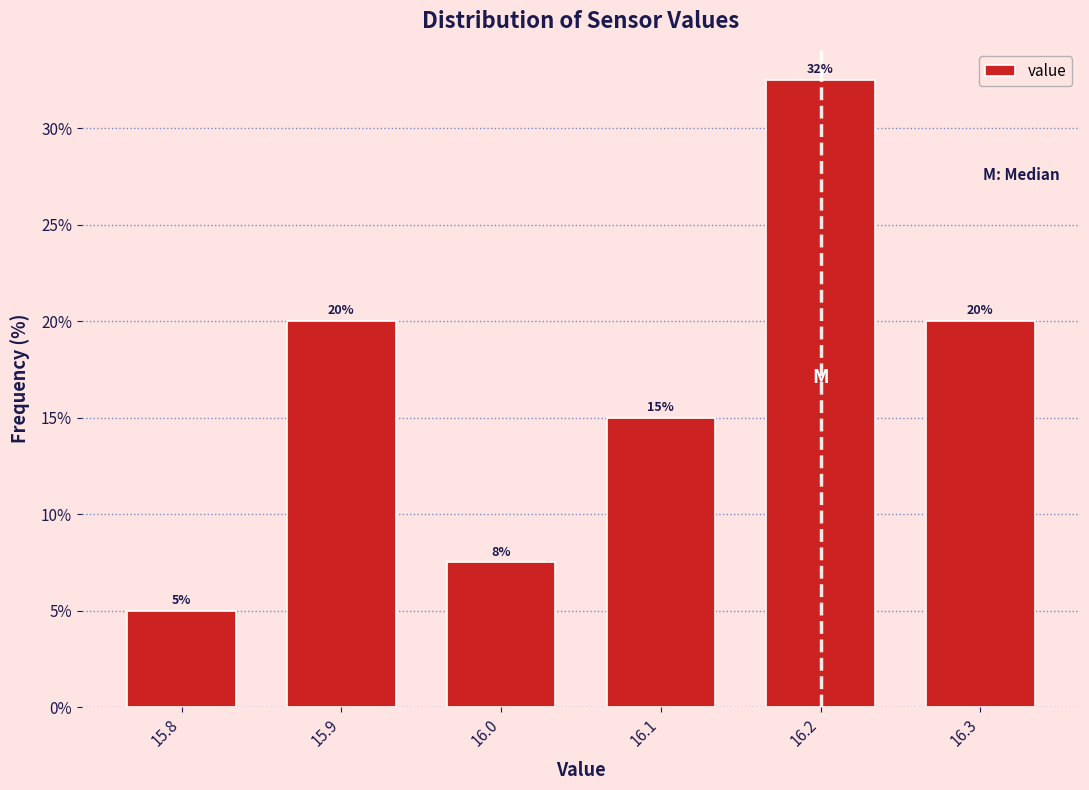

Which range on the x-axis has the tallest bar?

16.15 to 16.25